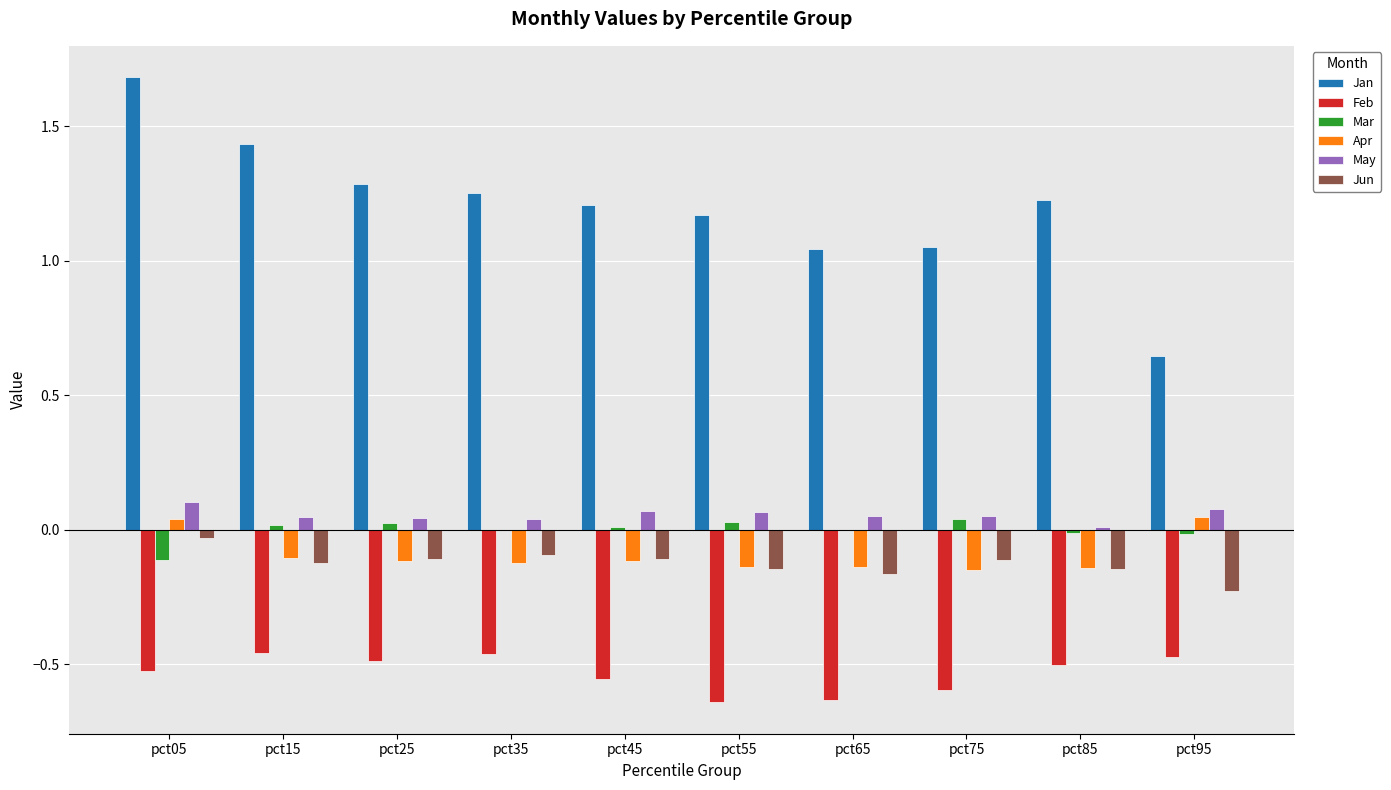

The Feb series shows -0.7 at pct85. True or false?

False